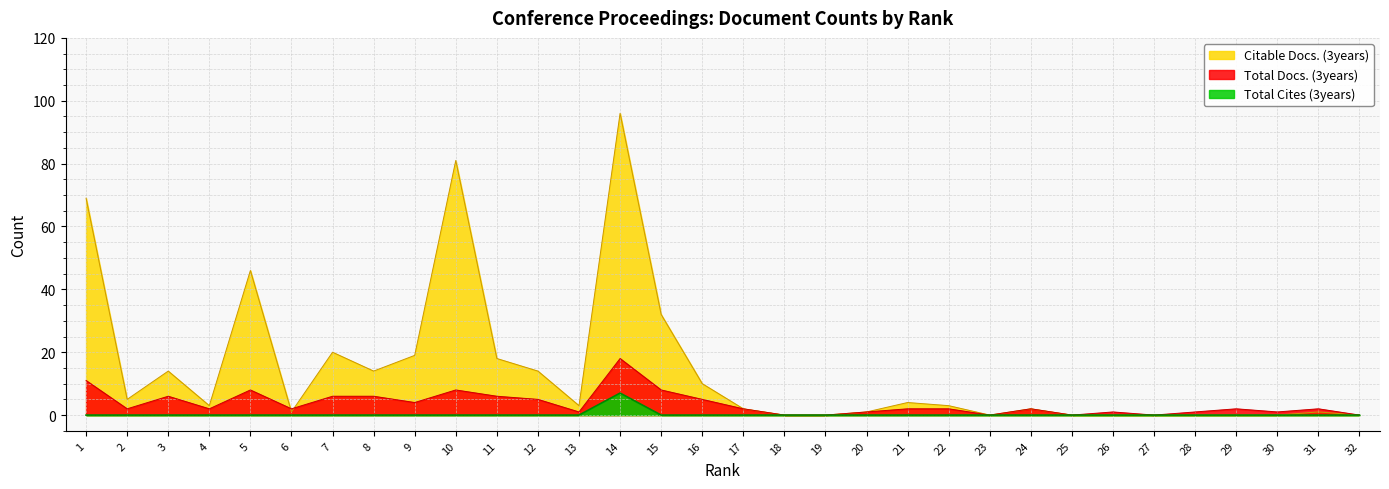

True or false: Total Cites (3years) and Citable Docs. (3years) cross at least once.

False